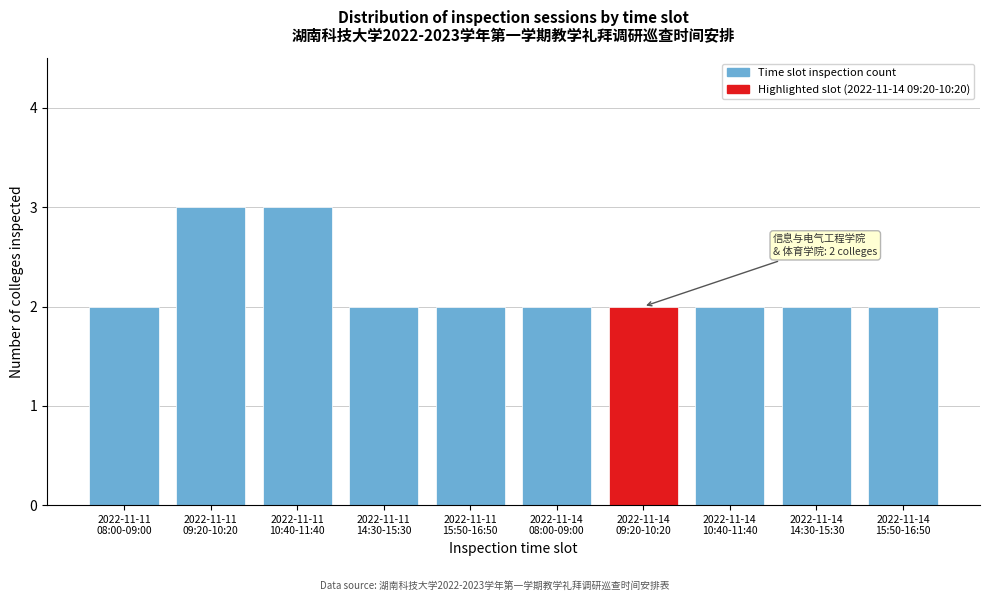

Reading left to right, transcribe all the data shown in this chart.

2	3	3	2	2	2	2	2	2	2